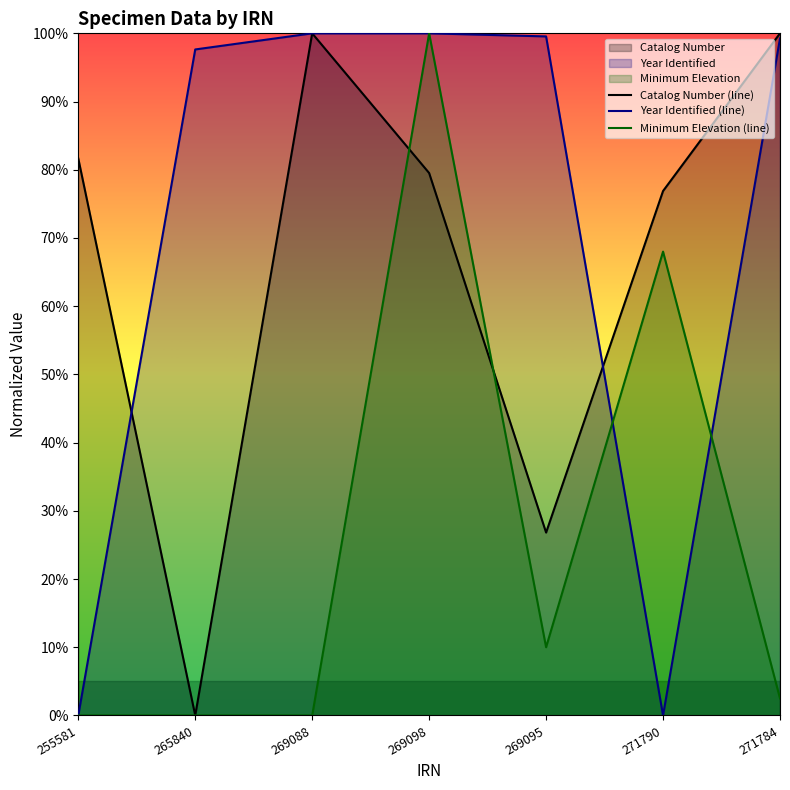

Is it true that Catalog Number (line) equals 113.5 at 269098?

False